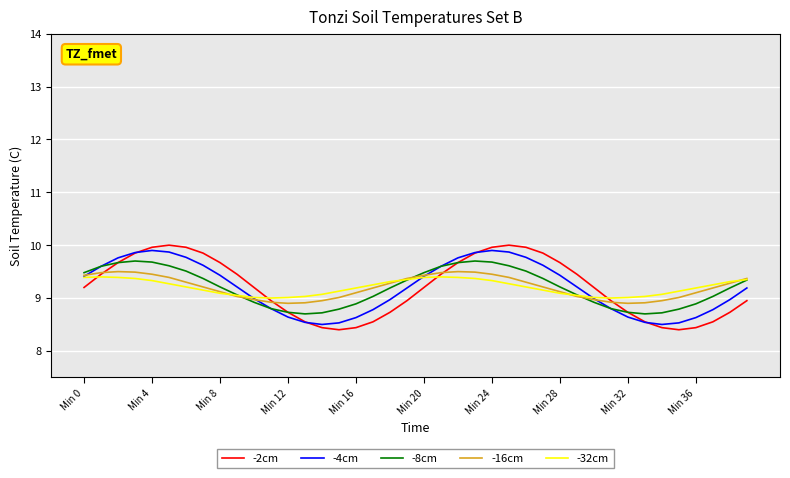

Which series has the widest spread of values?

-2cm